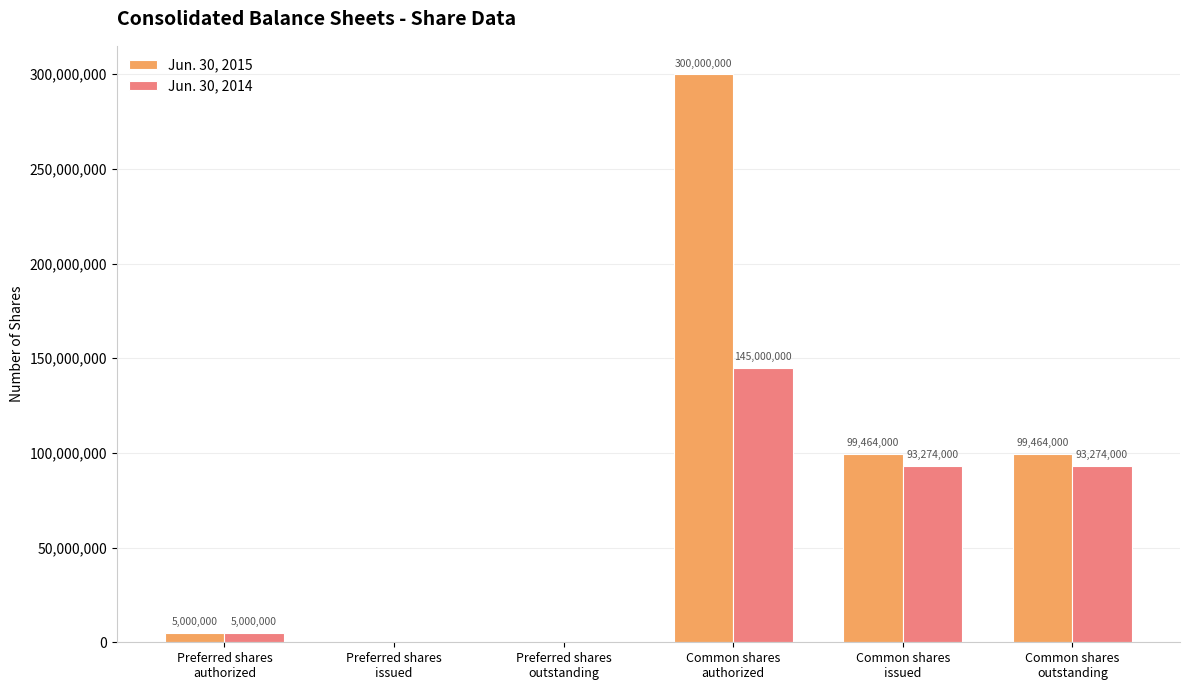

The value of Jun. 30, 2015 at Preferred shares
issued is 0. True or false?

True